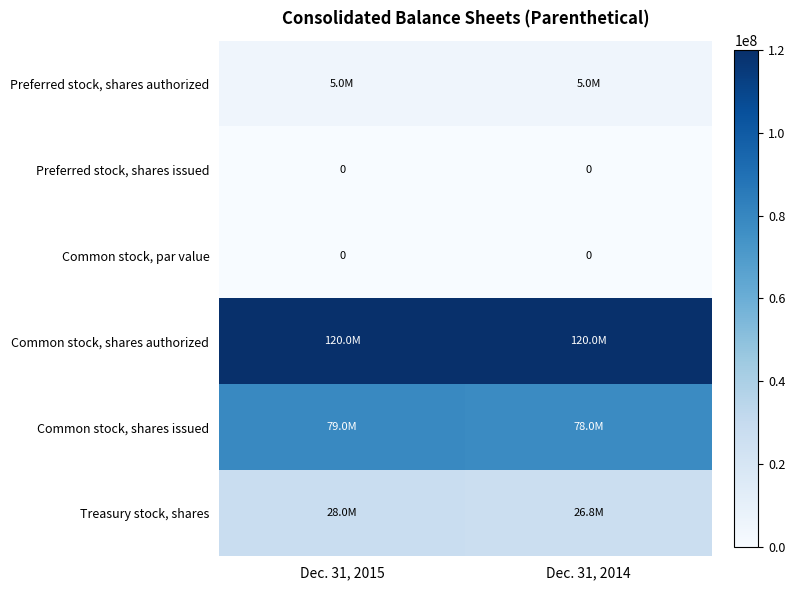

The Common stock, shares issued series shows 124056637 at Dec. 31, 2014. True or false?

False